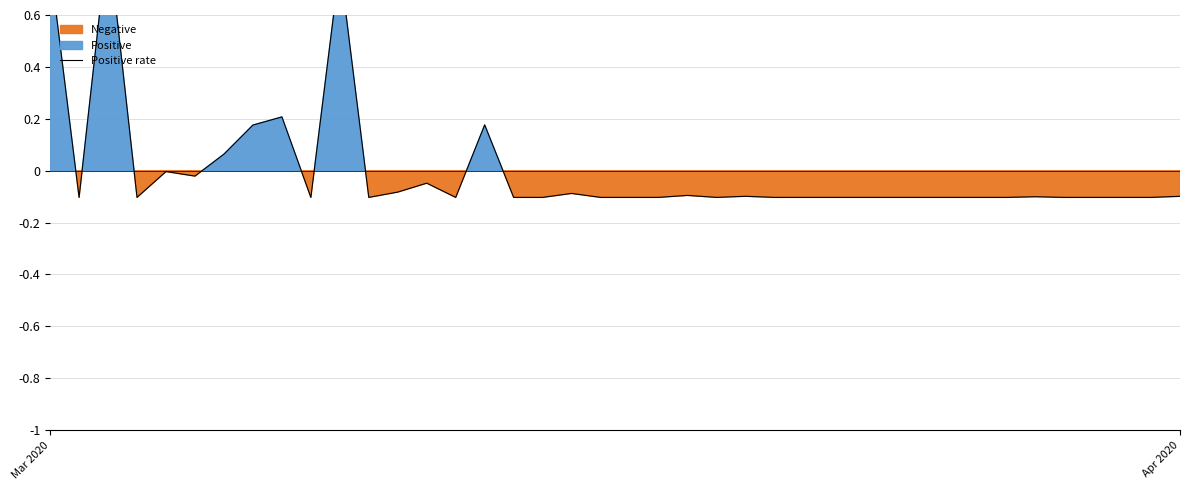

Reading right to left, extract all data points from this chart.

-0.1	-0.1	-0.1	-0.1	-0.1	-0.1	-0.1	-0.1	-0.1	-0.1	-0.1	-0.1	-0.1	-0.1	-0.1	-0.1	-0.1	-0.1	-0.1	-0.1	-0.1	-0.1	-0.1	-0.1	0.2	-0.1	-0.0	-0.1	-0.1	0.8	-0.1	0.2	0.2	0.1	-0.0	-0.0	-0.1	0.9	-0.1	0.8